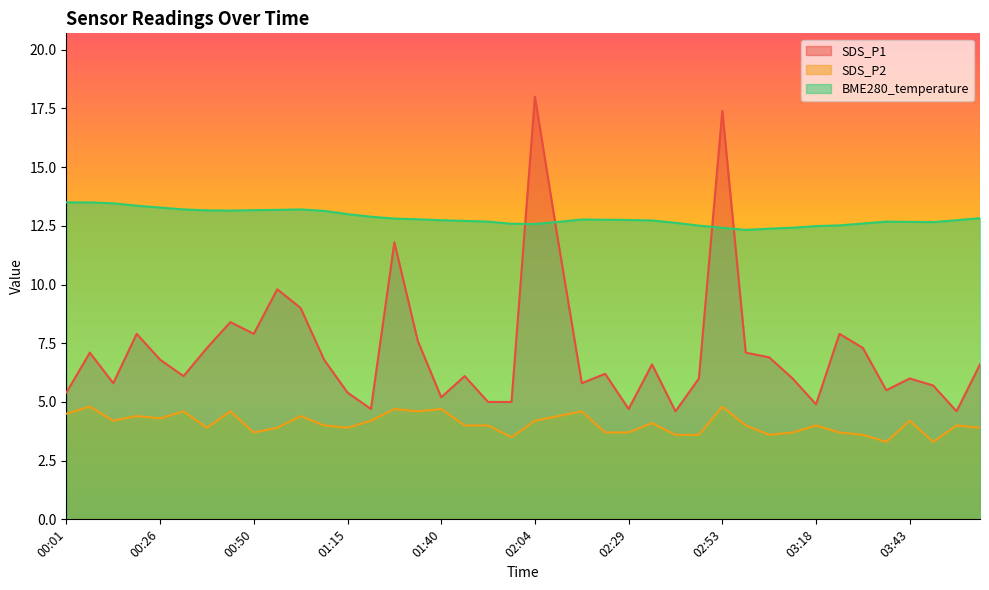

True or false: SDS_P2 and SDS_P1 cross at least once.

False